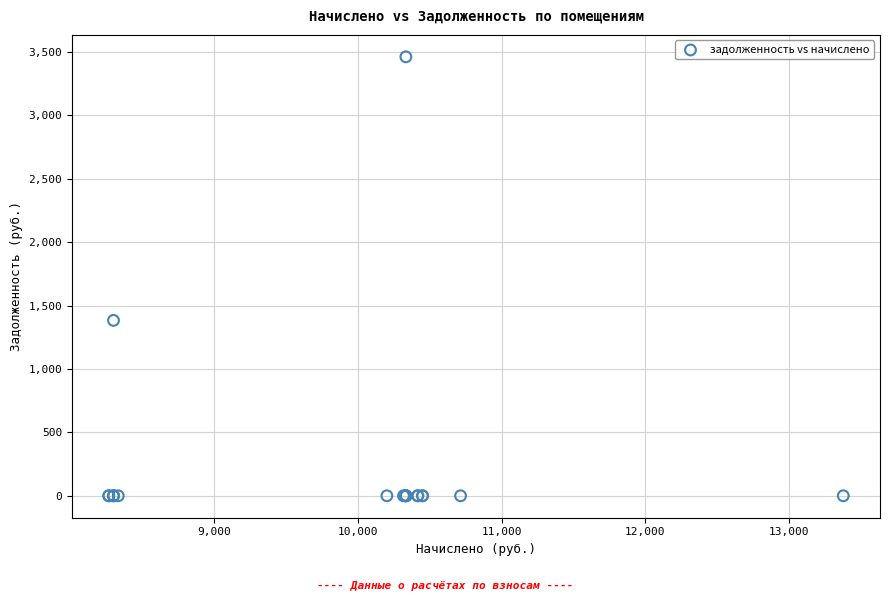

What Y value in the scatter plot is closest to 1730?

1382.8